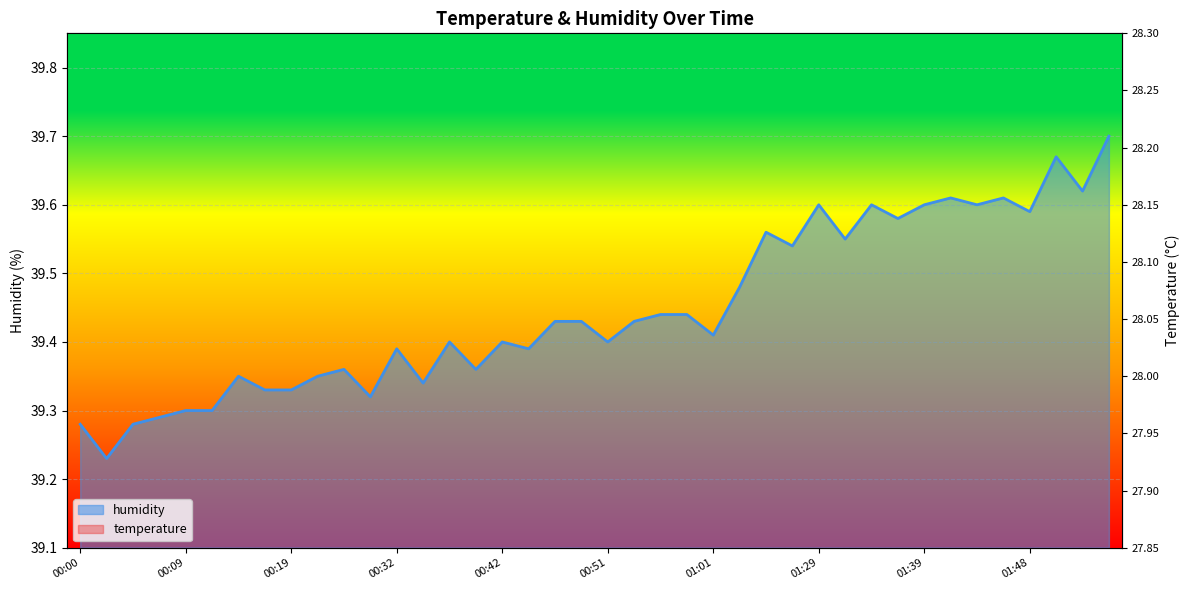

Is it true that temperature equals 12.1 at 00:05?

False